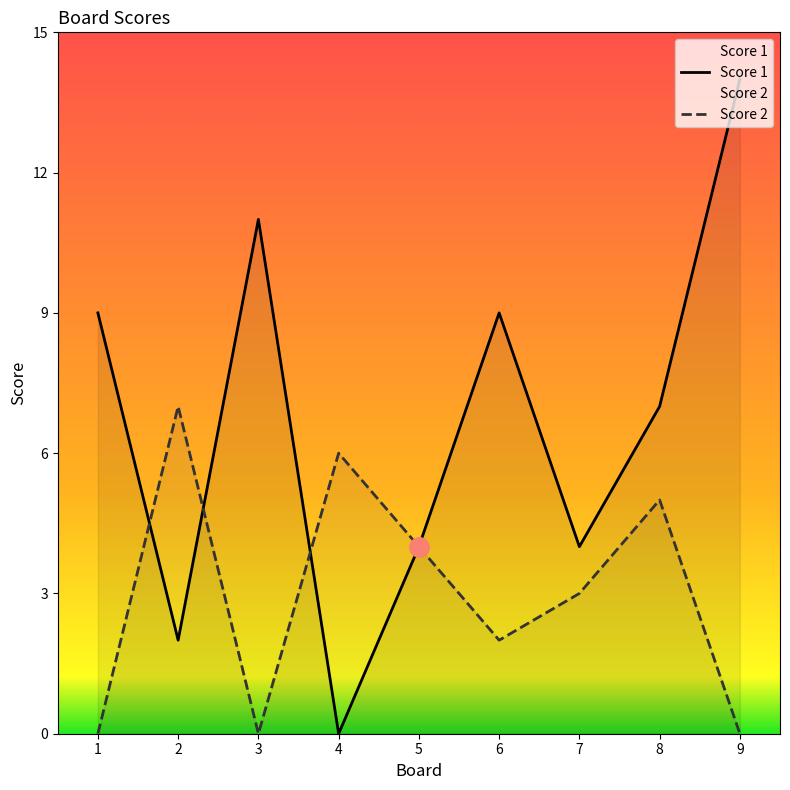

Which series has the largest range (max minus min)?

Score 1